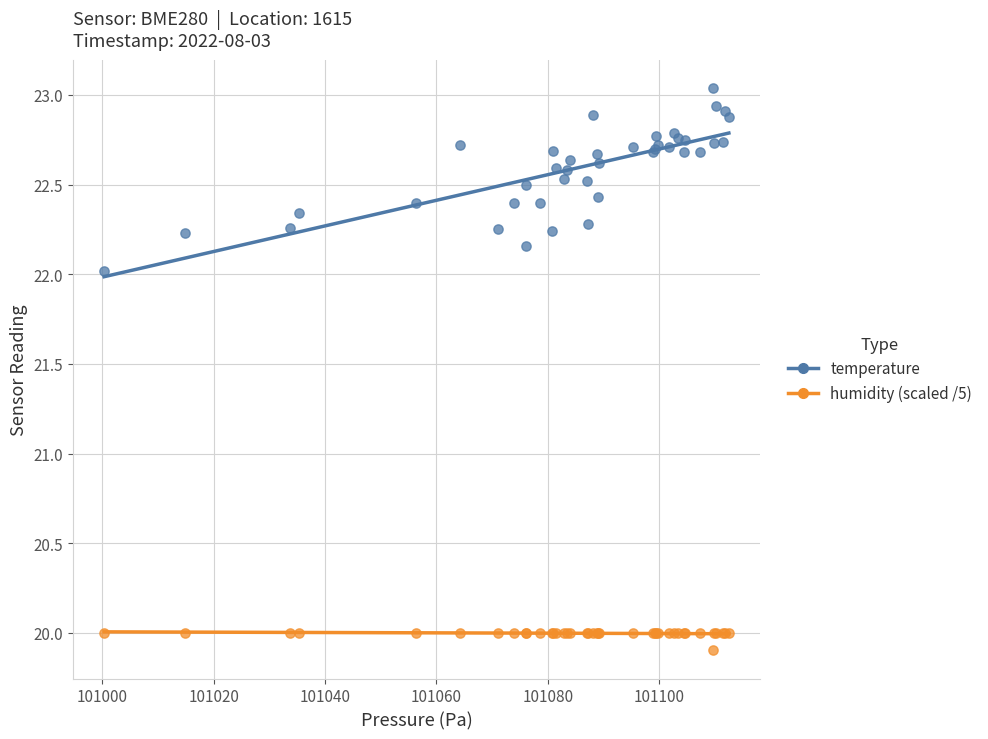

What is the X range (max minus min) for the scatter plot?

112.2